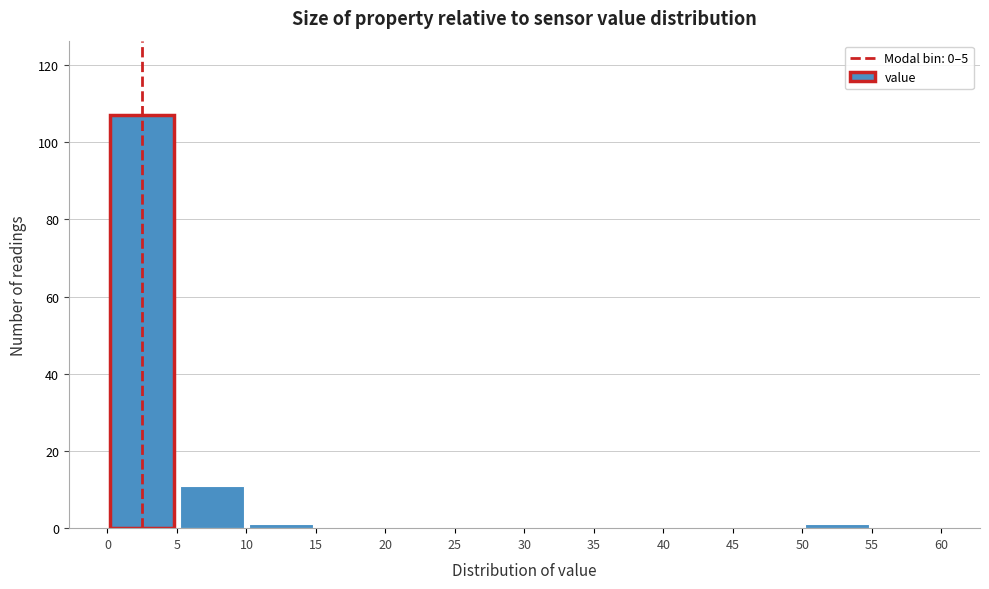

Reading left to right, list every bar in this chart as the range it spans on the x-axis followed by its height. The values are not printed on the chart, so give them approximately, as read against the axis.

0 to 5: 108
5 to 10: 12
10 to 15: under 2
15 to 20: 0
20 to 25: 0
25 to 30: 0
30 to 35: 0
35 to 40: 0
40 to 45: 0
45 to 50: 0
50 to 55: under 2
55 to 60: 0